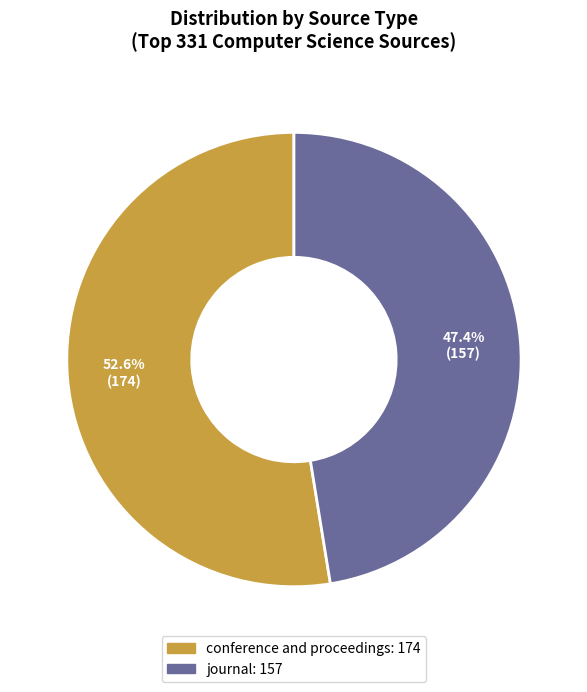

True or false: conference and proceedings accounts for 99% of the total.

False